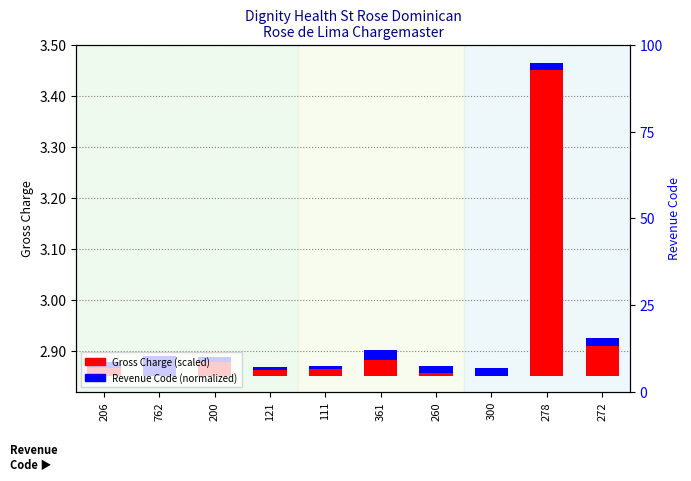

What are all the series names shown in the legend?

Gross Charge (scaled), Revenue Code (normalized)